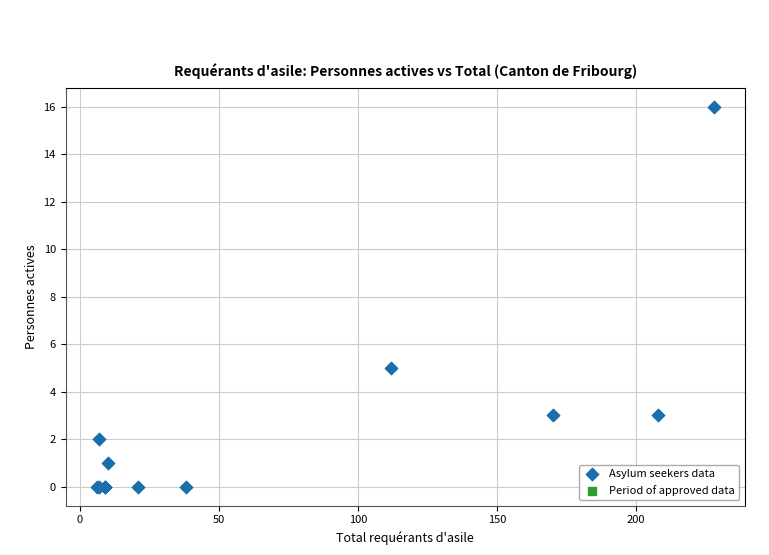

What Y value in the scatter plot is closest to 8?

5